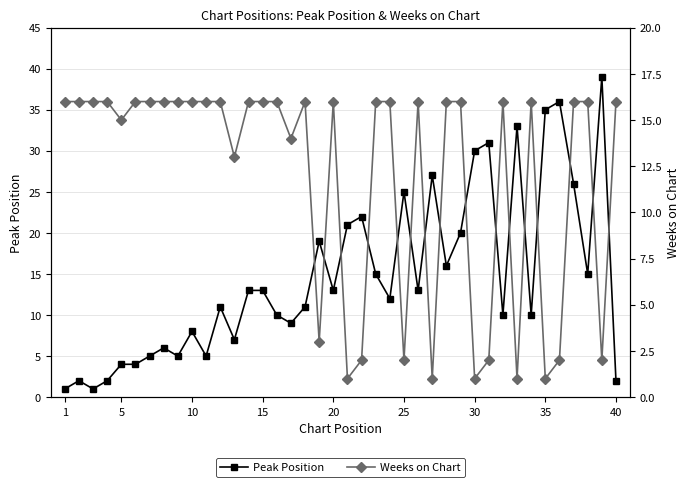

Is this an area chart (filled region under the line)?

No